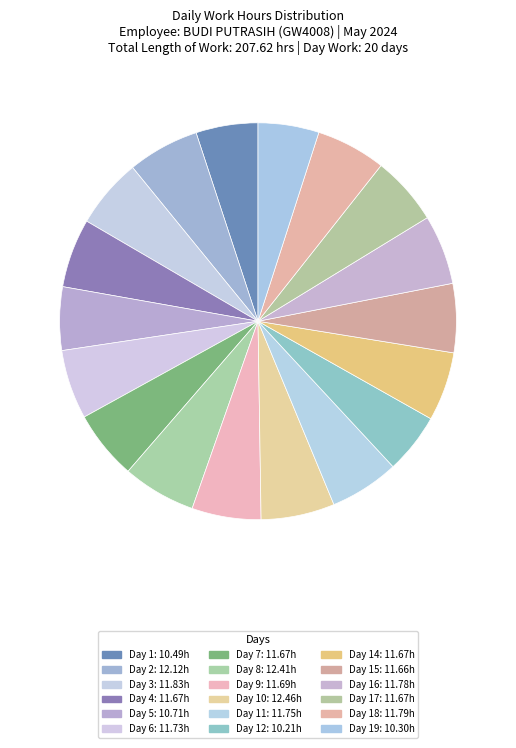

Count the number of slices in the pie.

18